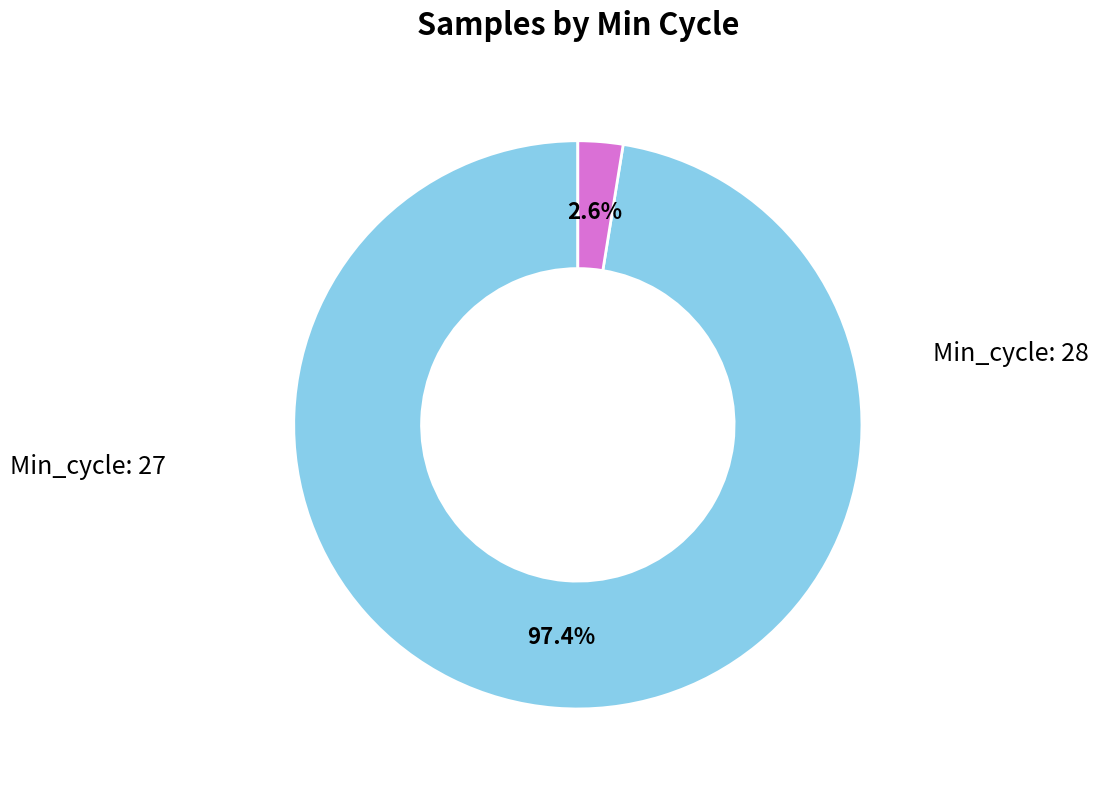

Is there a majority slice in this chart?

Yes